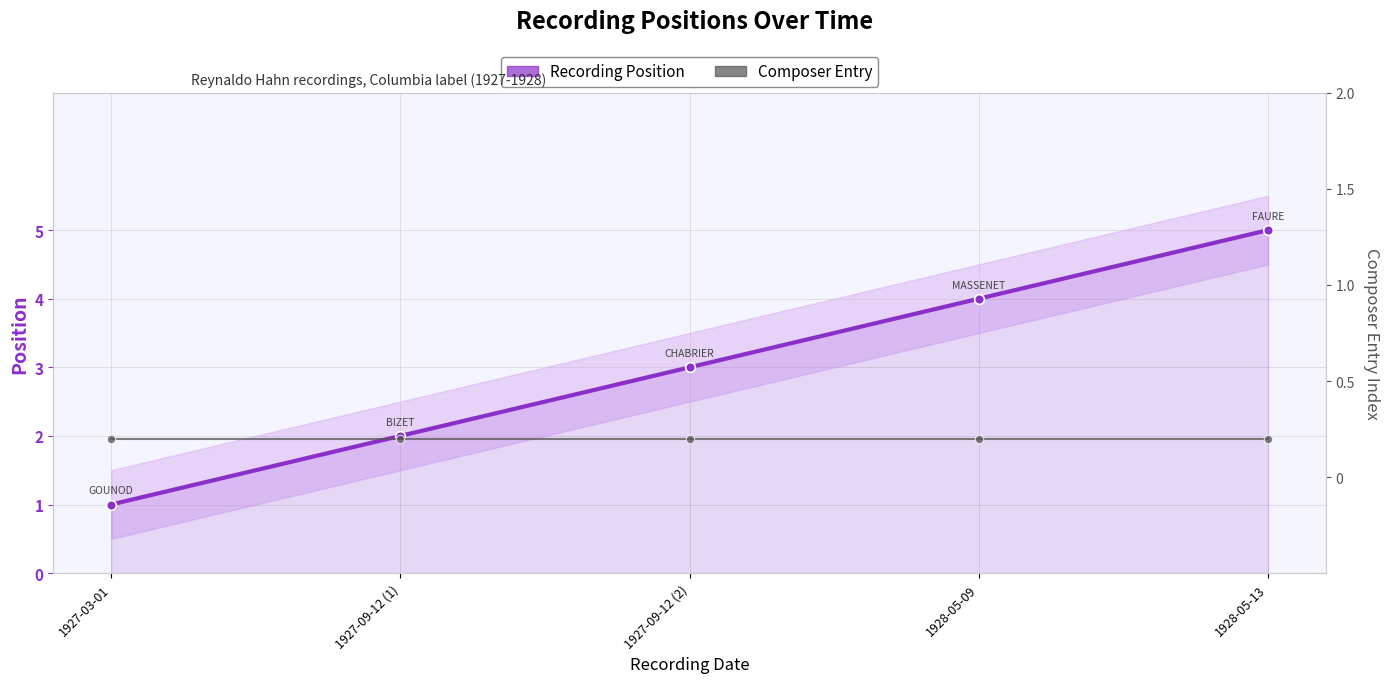

What position from the right is 1928-05-09?

2